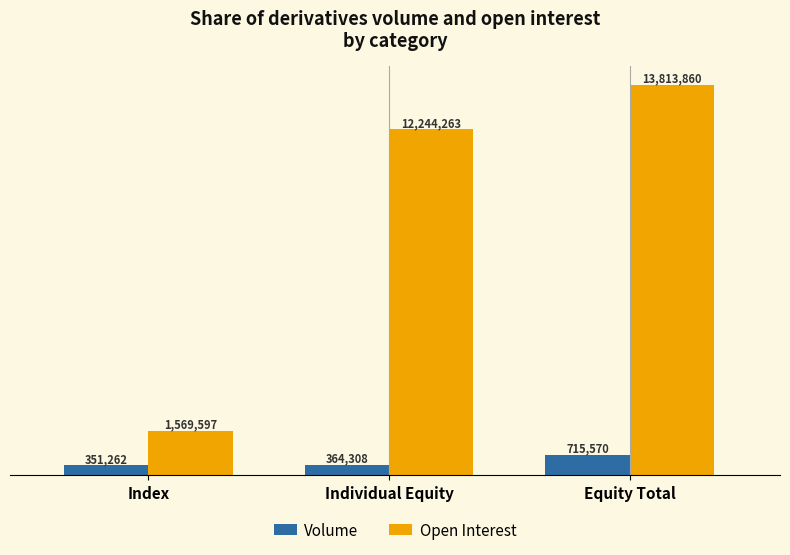

Are the bars horizontal?

No